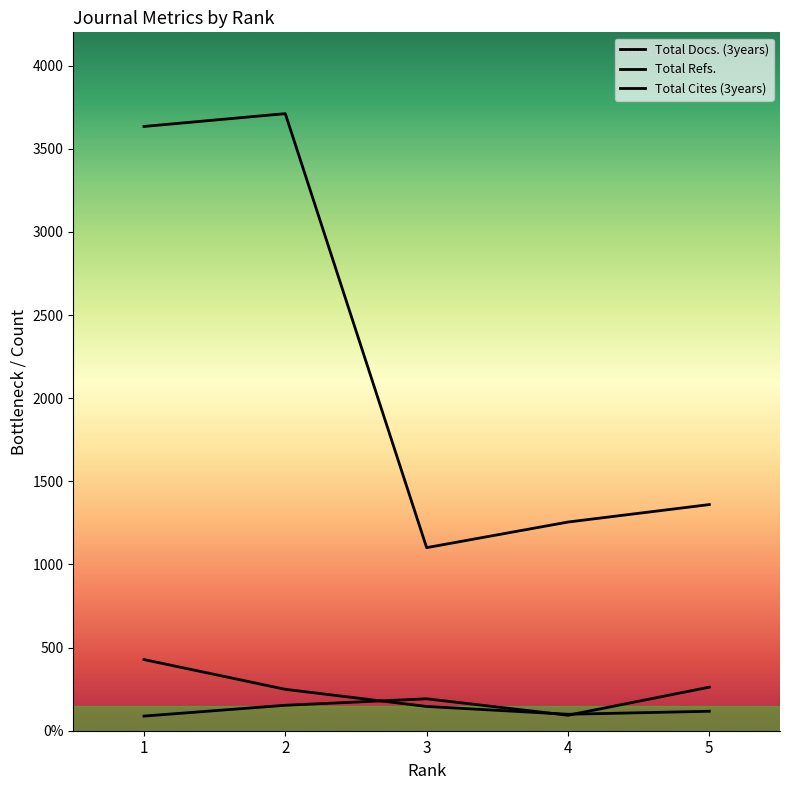

Which has a higher value, 3 or 2?

3